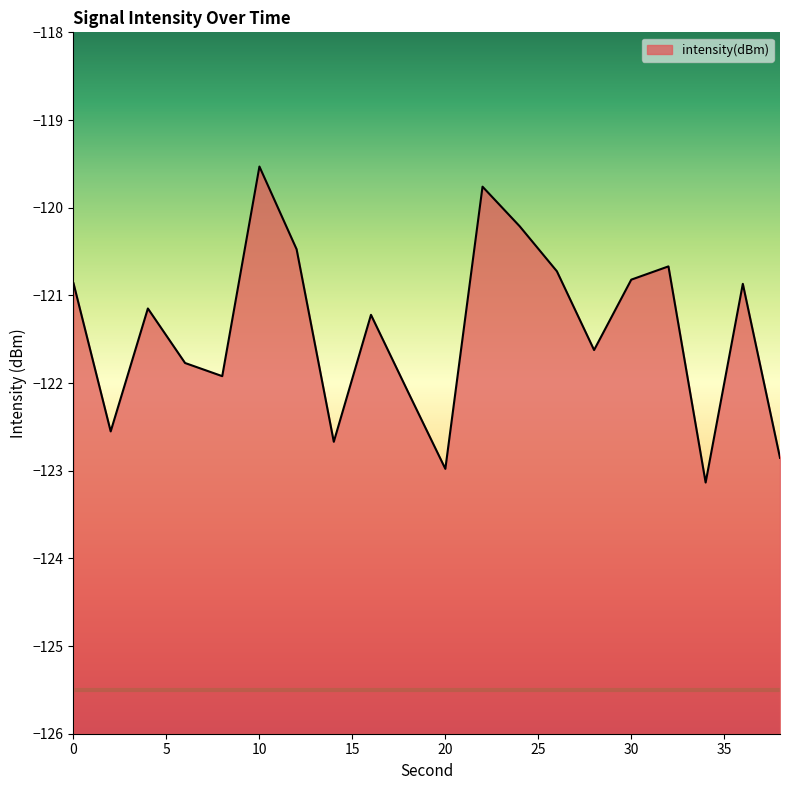

How many lines are shown in the chart?

1